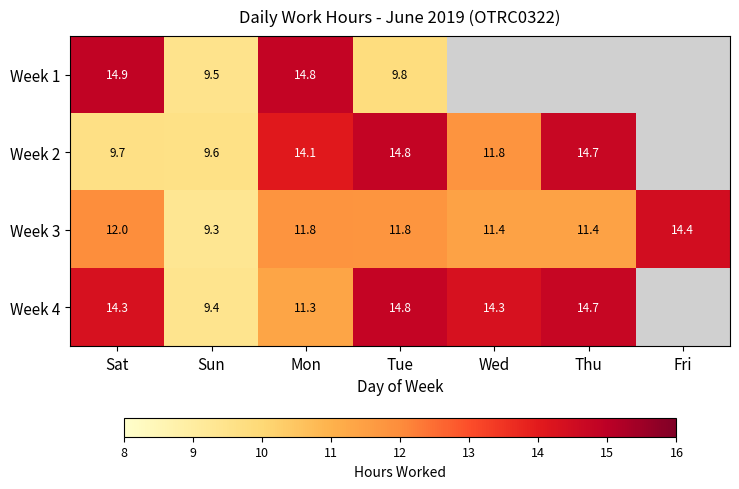

How many data points in Week 3 are less than 11?

1